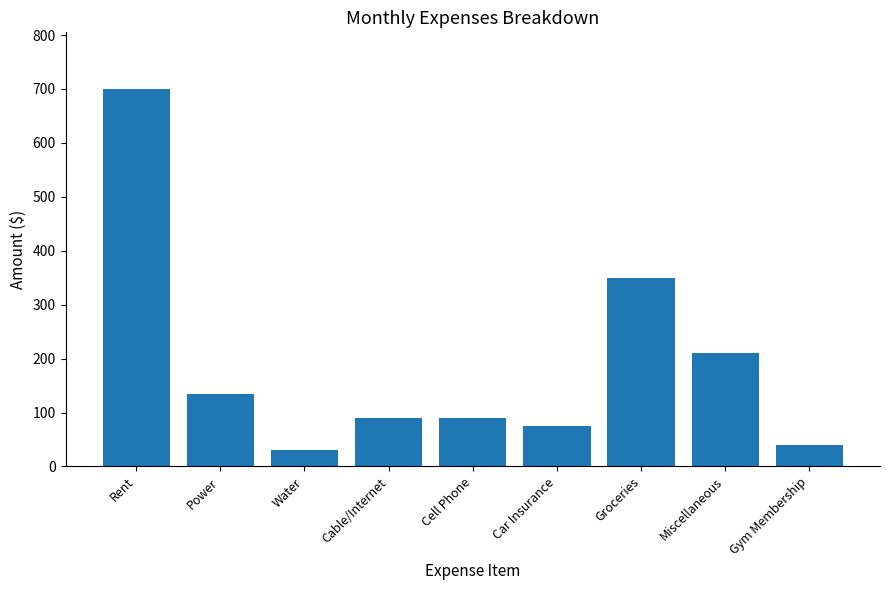

How many bars are there in total?

9